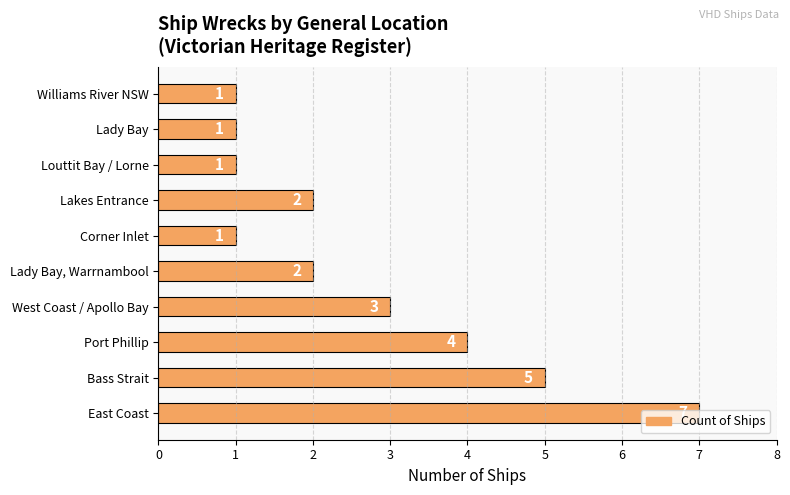

The value at Lakes Entrance is 1. True or false?

False